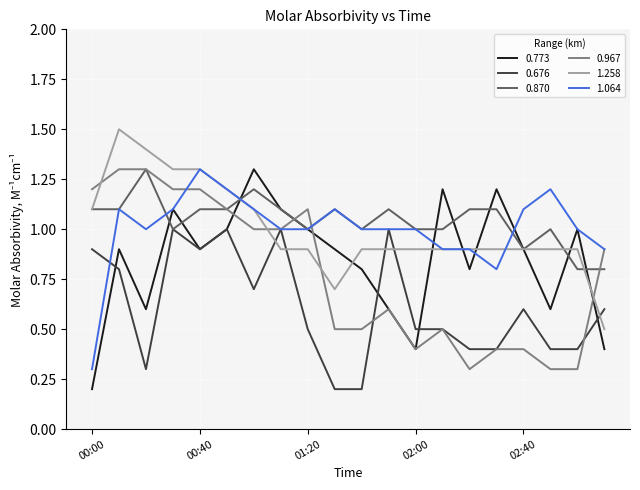

What is the minimum value for 0.967?

0.3